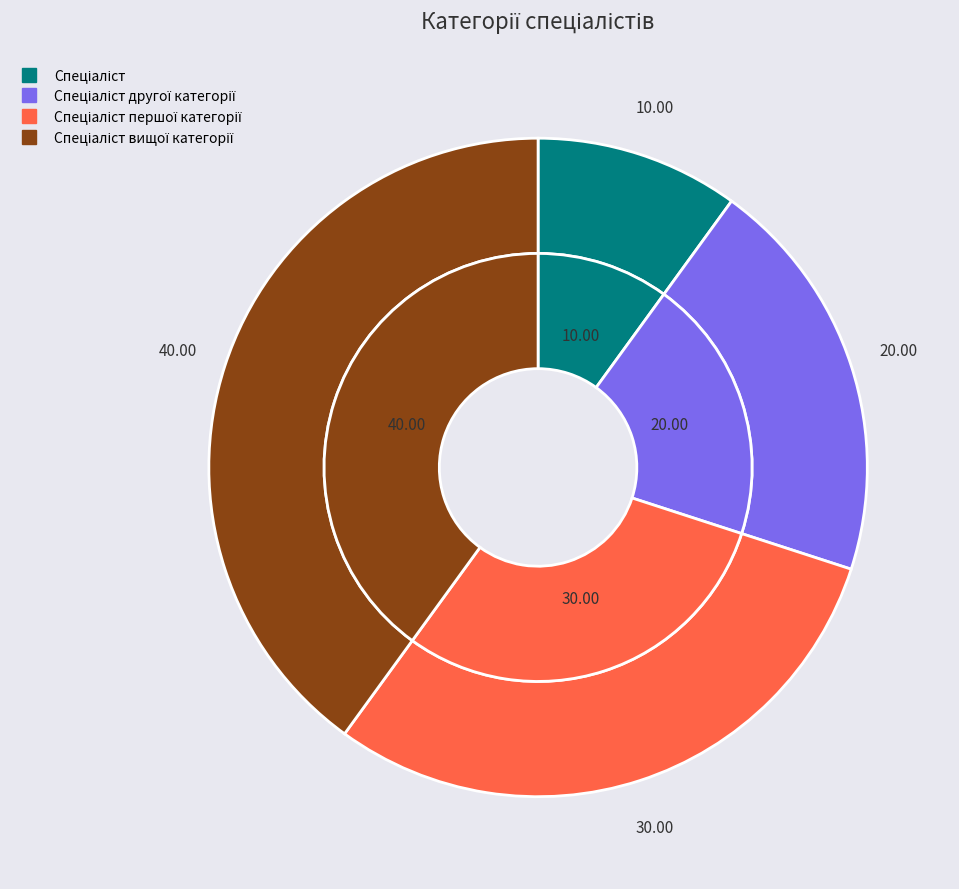

Do Спеціаліст вищої категорії and Спеціаліст першої категорії together represent more than half of the pie?

Yes